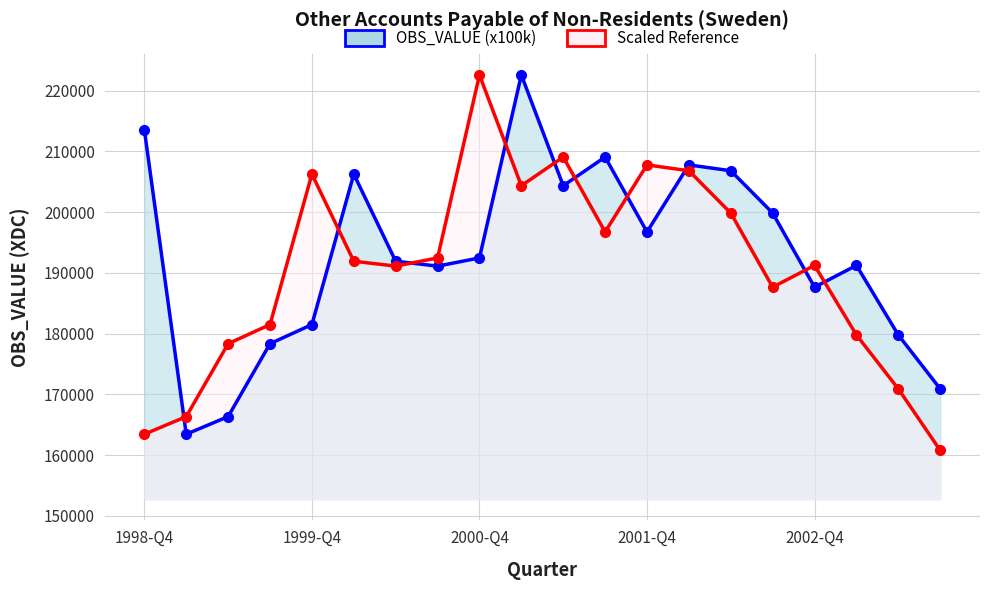

What position from the left is 7?

8